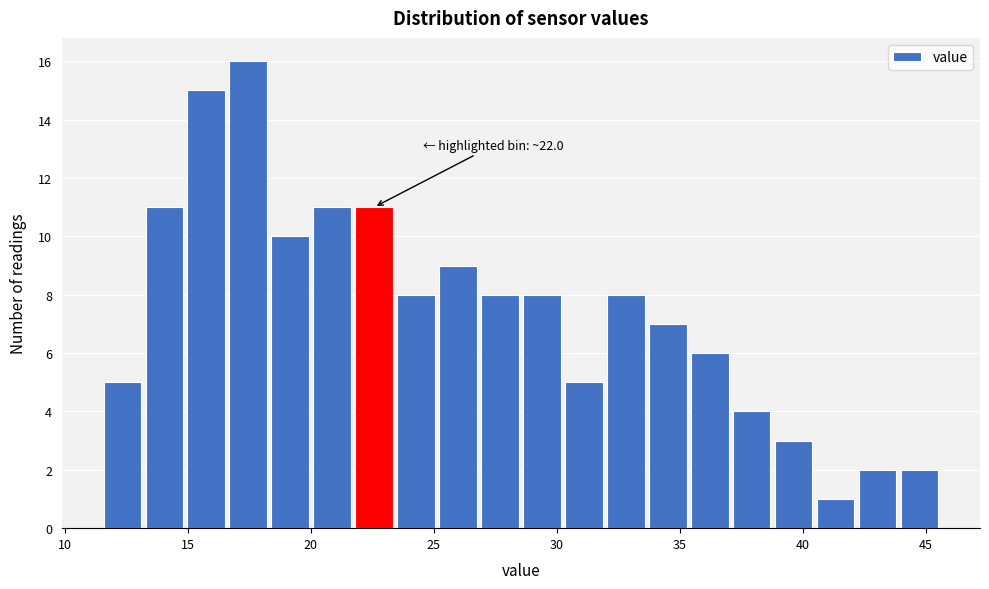

Read against the x-axis, roughly where is the centre of the tallest bar?

17.5